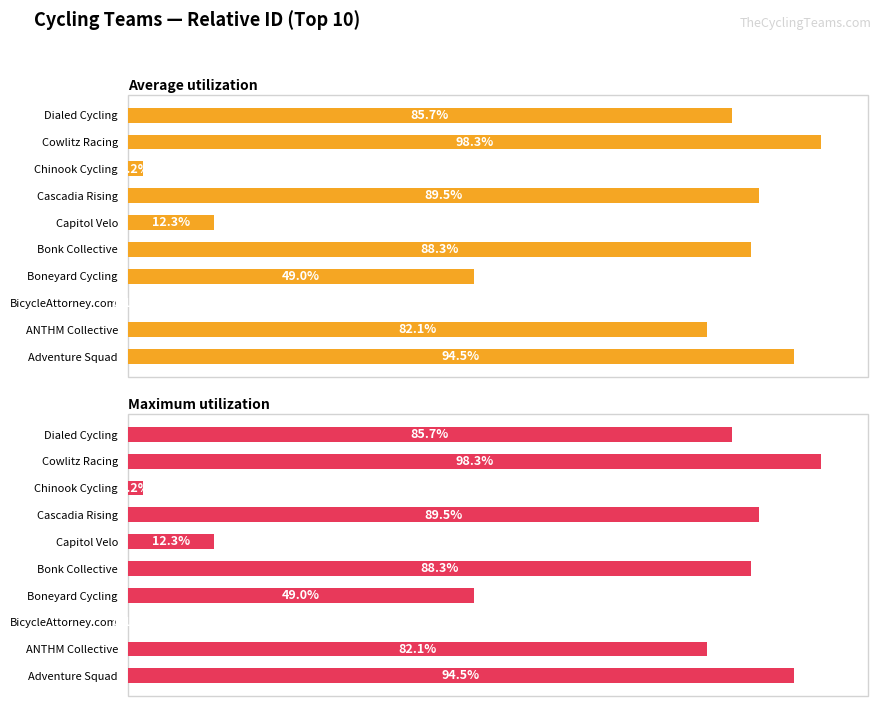

Which series has the largest total across all categories?

Average utilization